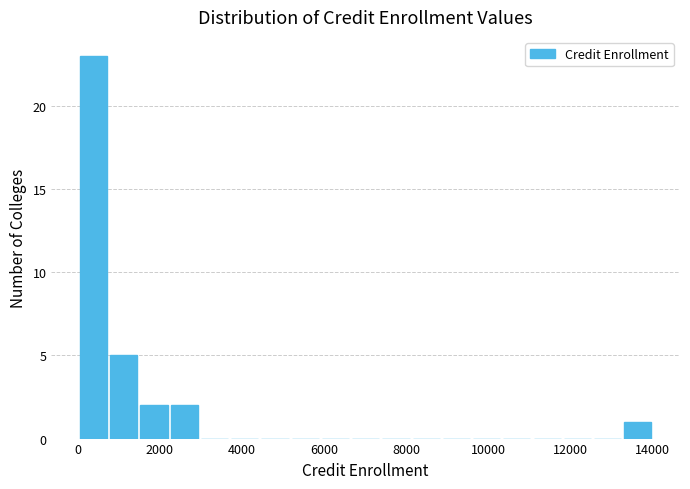

Read against the x-axis, roughly where is the centre of the tallest bar?

400